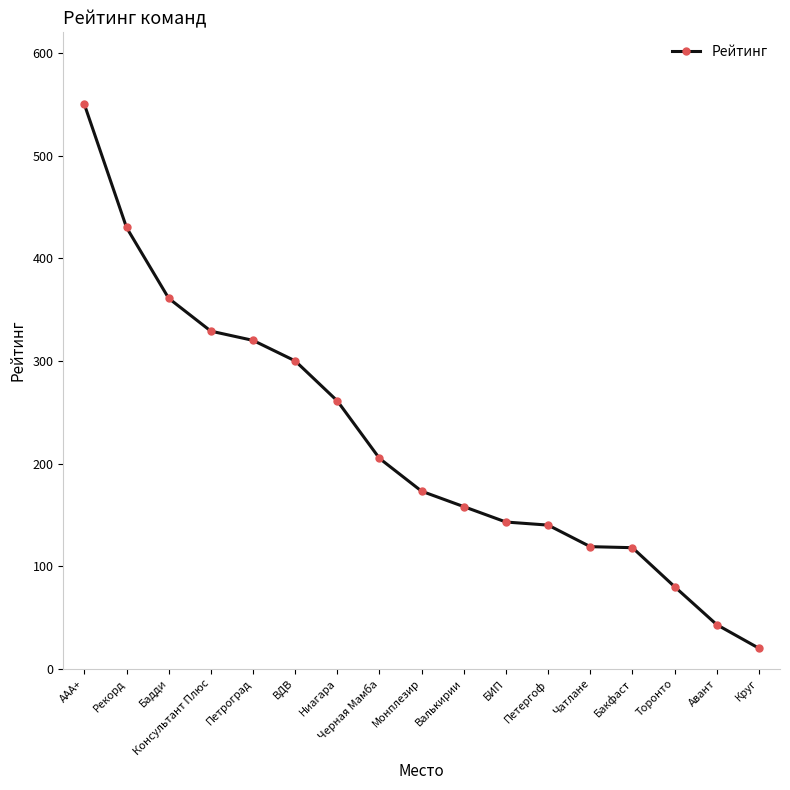

What is the difference between the second highest and minimum values?

410